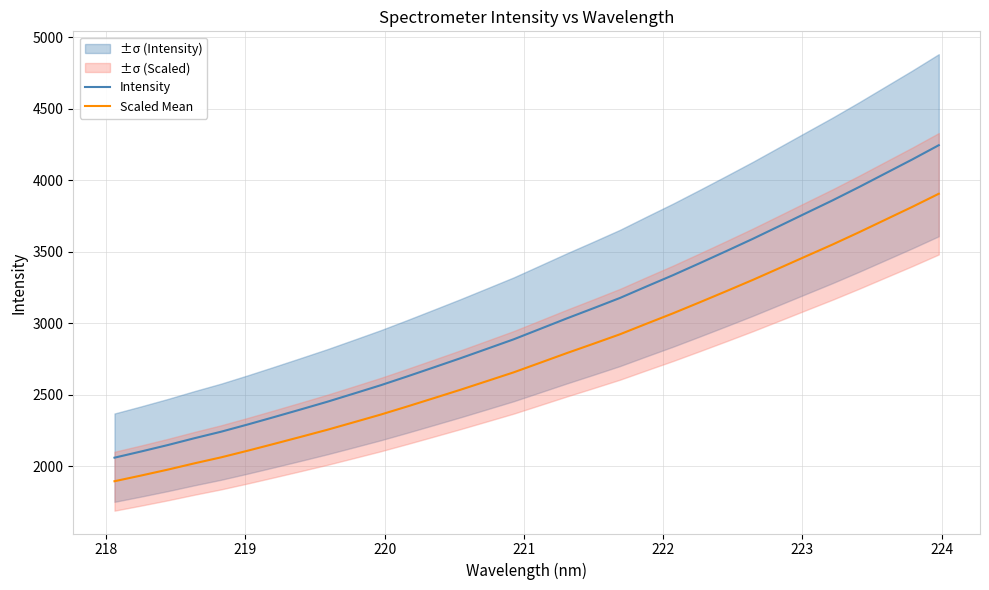

True or false: Intensity and Scaled Mean cross at least once.

False